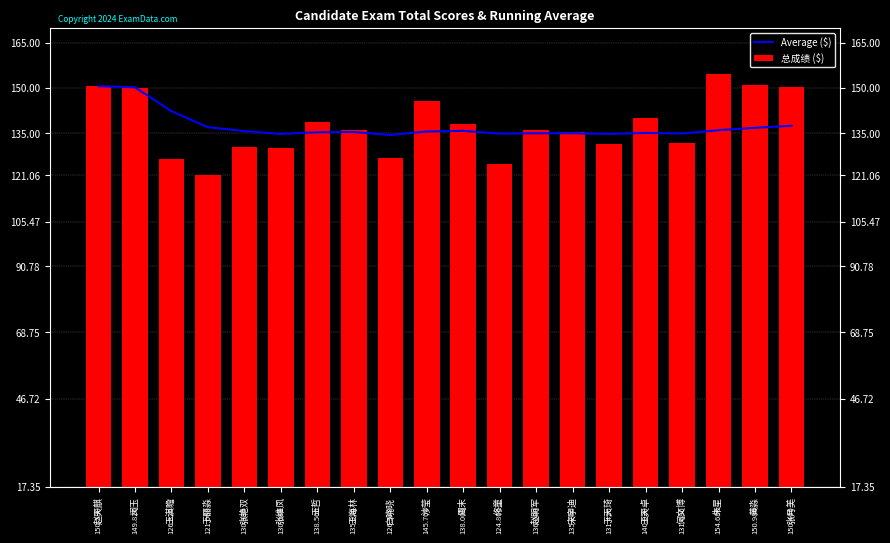

What is the label of the 20th bar from the left?

张月美